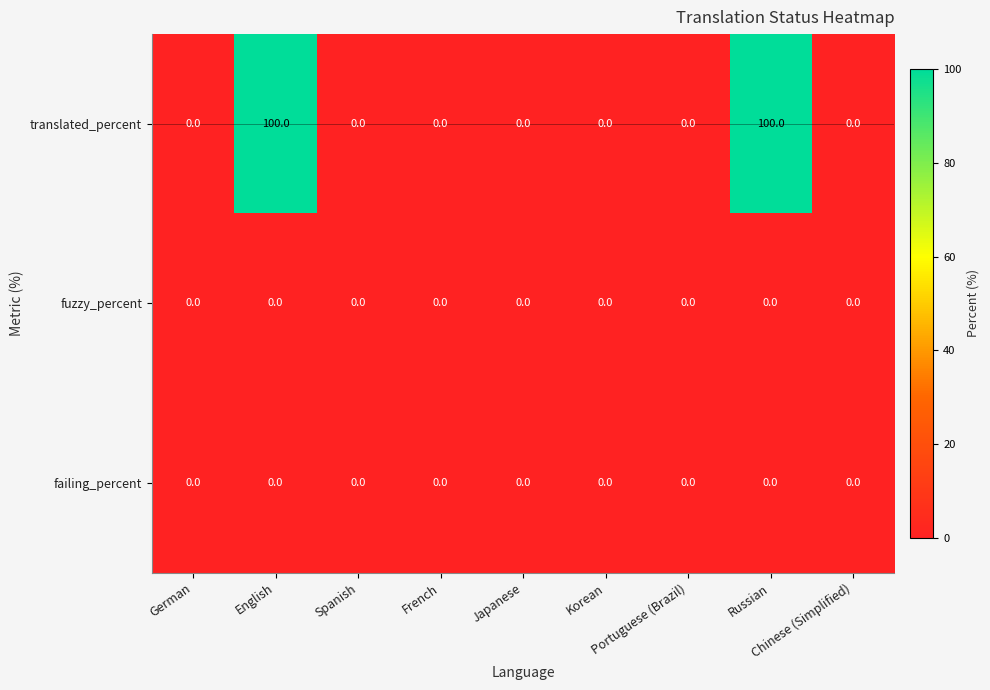

What is the average value of the translated_percent series?

22